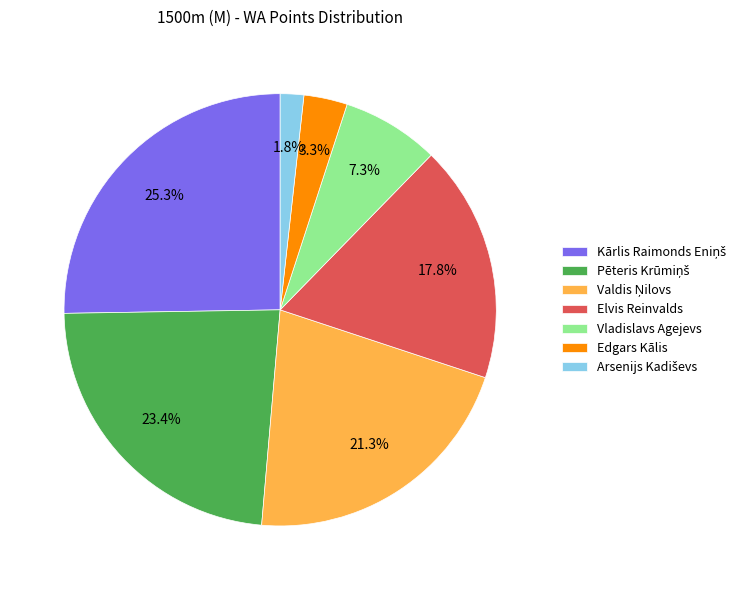

Count the number of slices in the pie.

7